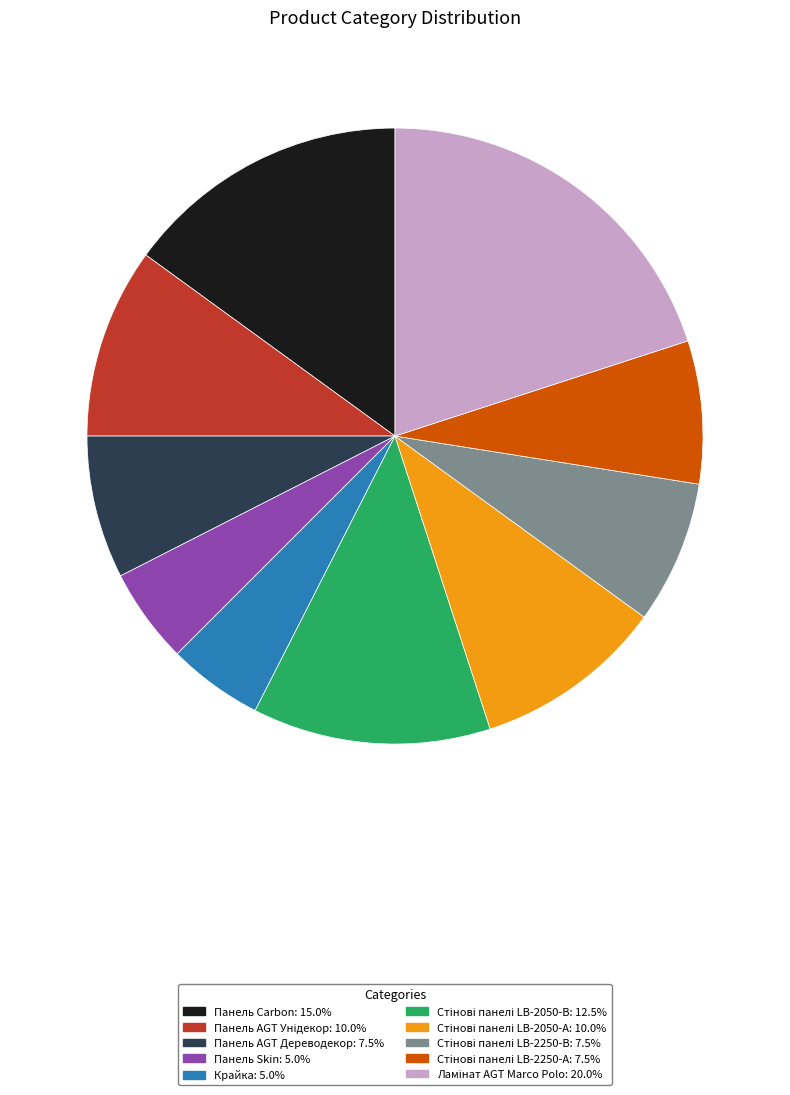

Does Крайка: 5.0% account for over 50% of the chart?

No